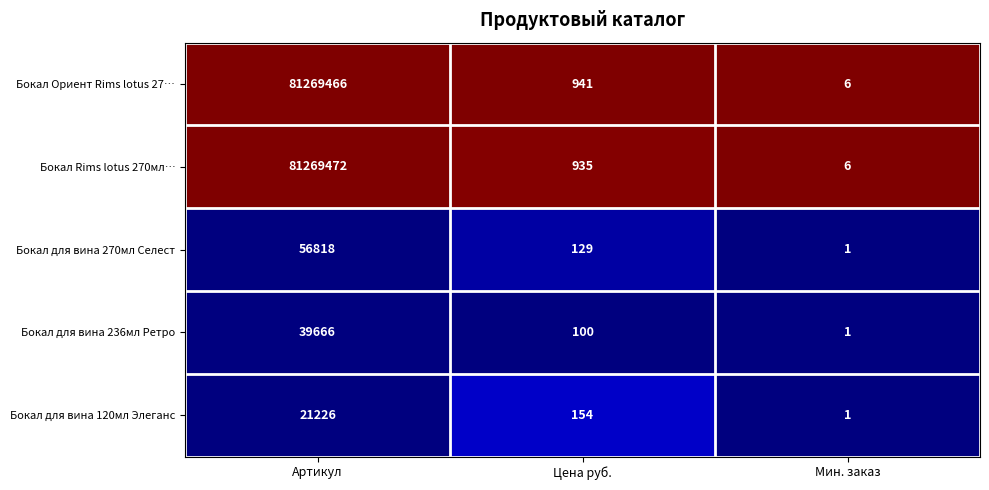

At Цена руб., list the series in order from smallest to largest.

Бокал для вина 236мл Ретро, Бокал для вина 270мл Селест, Бокал для вина 120мл Элеганс, Бокал Rims lotus 270мл…, Бокал Ориент Rims lotus 27…